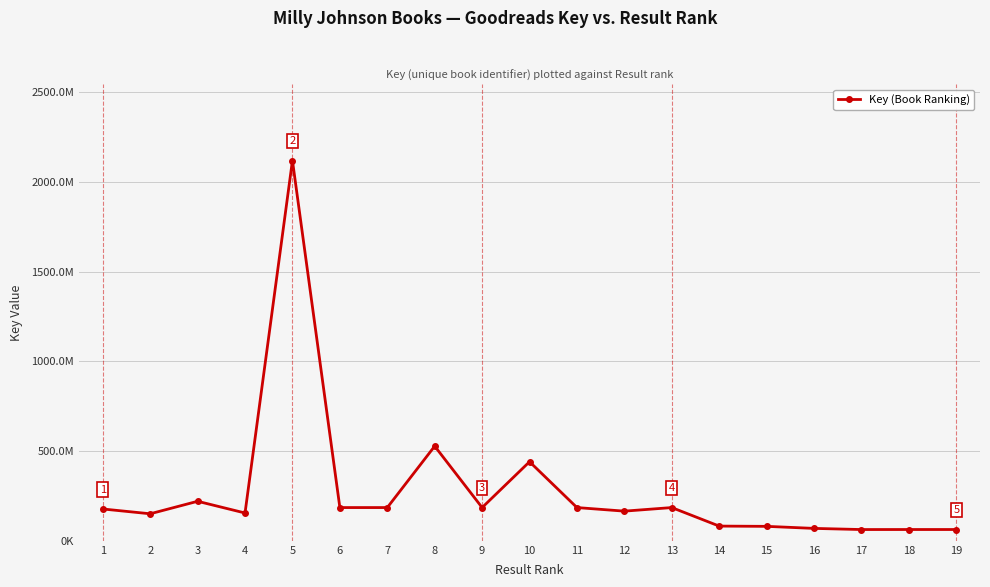

Reading right to left, list all the values displayed in this chart.

19=62905684	18=62905681	17=62732533	16=69129566	15=80509419	14=81978129	13=185142080	12=165231035	11=185145013	10=440480984	9=185145452	8=527286416	7=185142284	6=185171845	5=2118400982	4=154875700	3=220135640	2=150545545	1=177251798